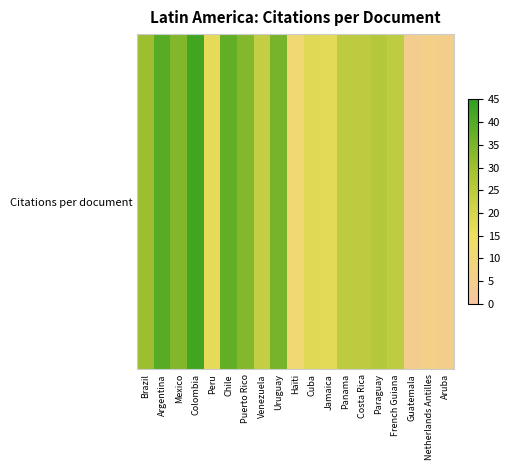

Count the number of categories in the chart.

19